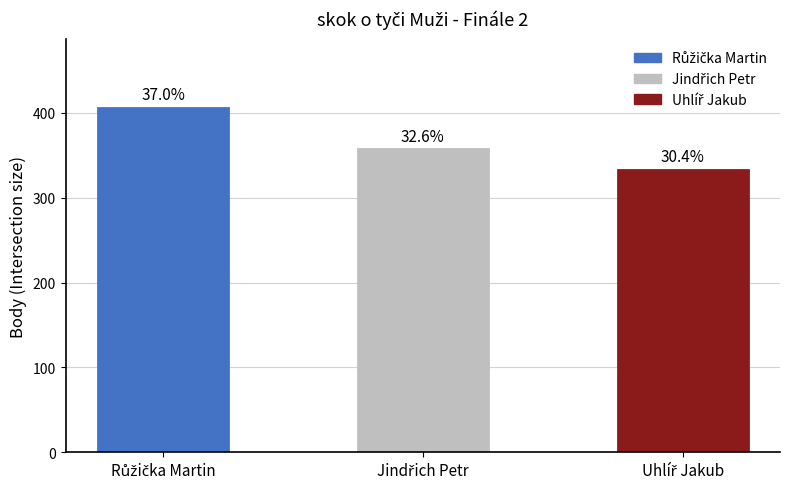

What is the difference between the maximum and minimum values?

73